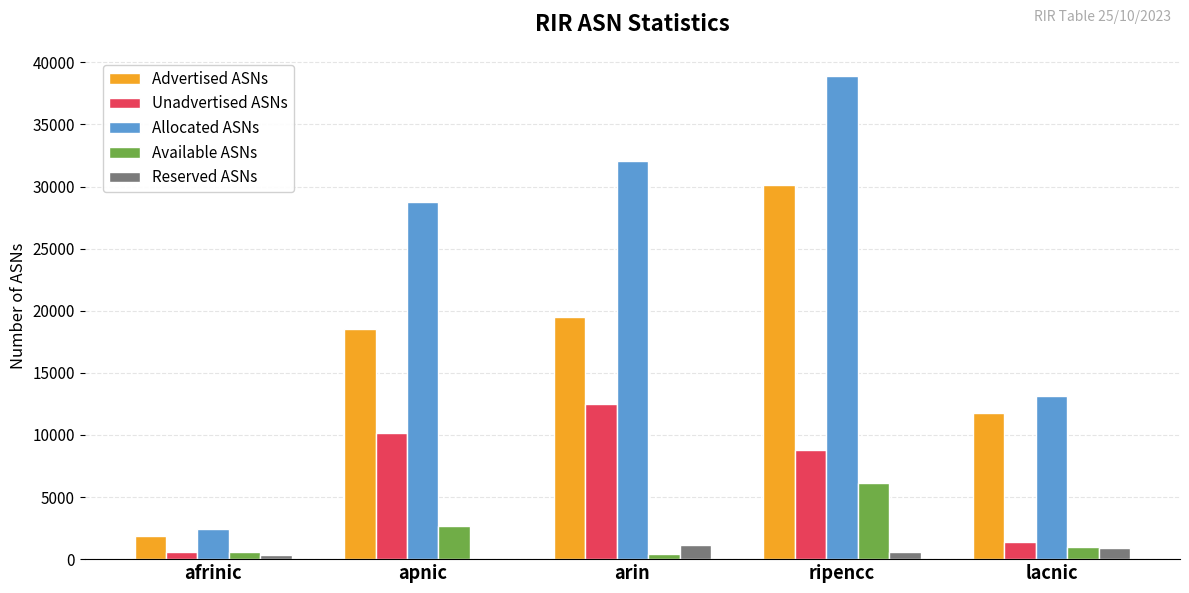

What is the sum of all Advertised ASNs values?

81838